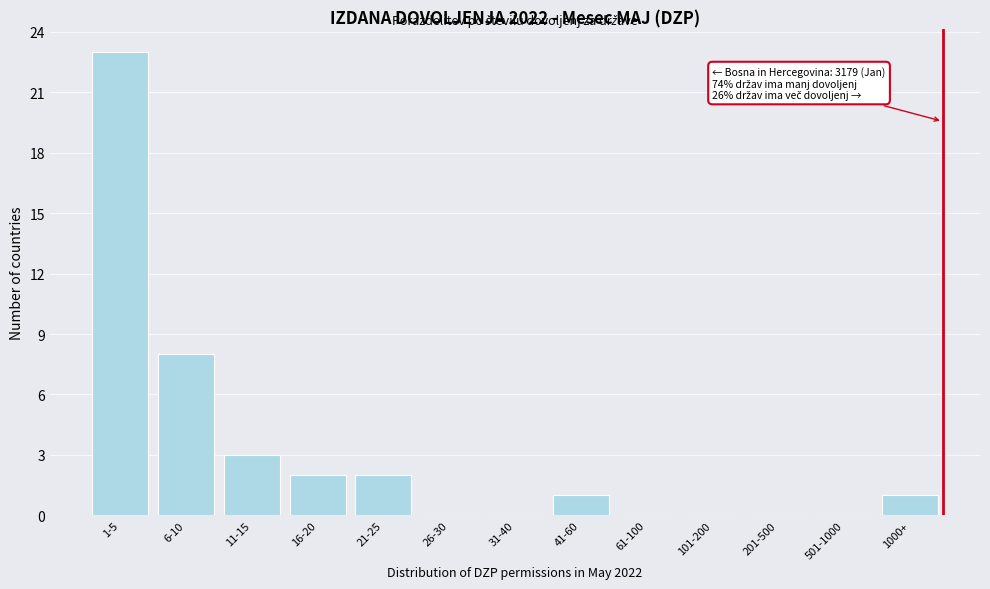

Reading left to right, extract all data points from this chart.

1-5=23	6-10=8	11-15=3	16-20=2	21-25=2	26-30=0	31-40=0	41-60=1	61-100=0	101-200=0	201-500=0	501-1000=0	1000+=1